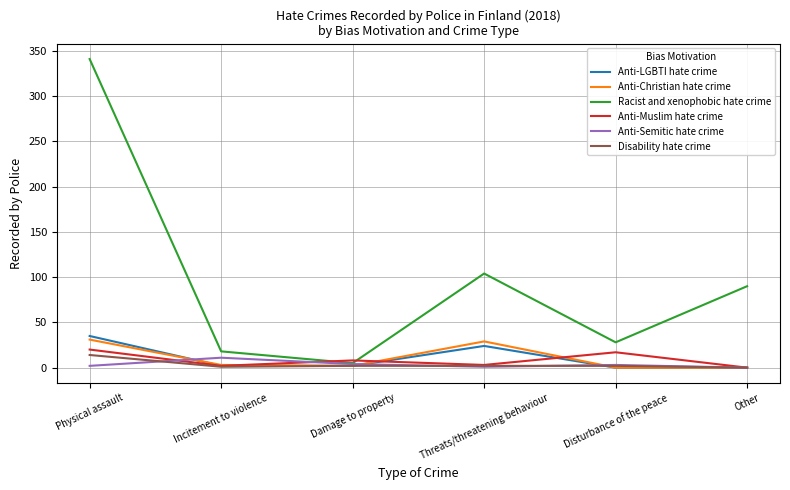

How many lines are shown in the chart?

6